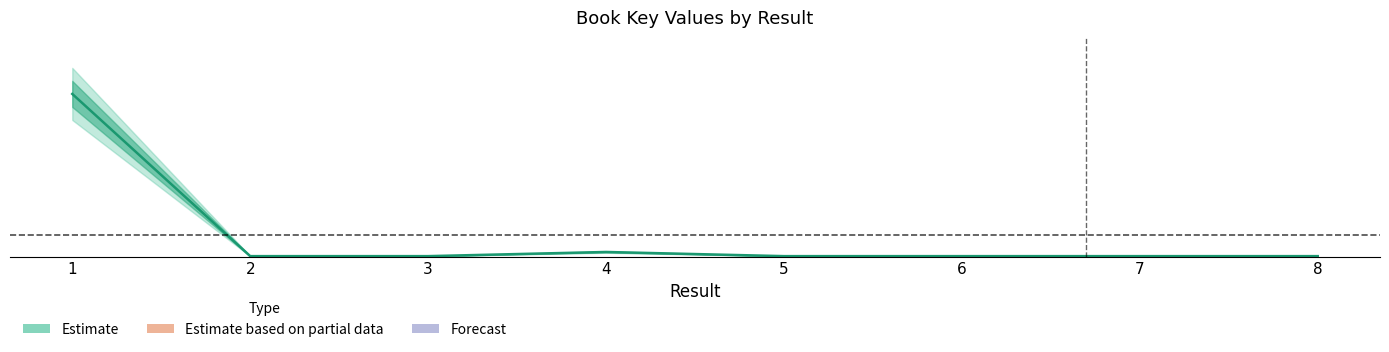

Rank the categories by value from lowest to highest.

8, 6, 3, 2, 7, 5, 4, 1